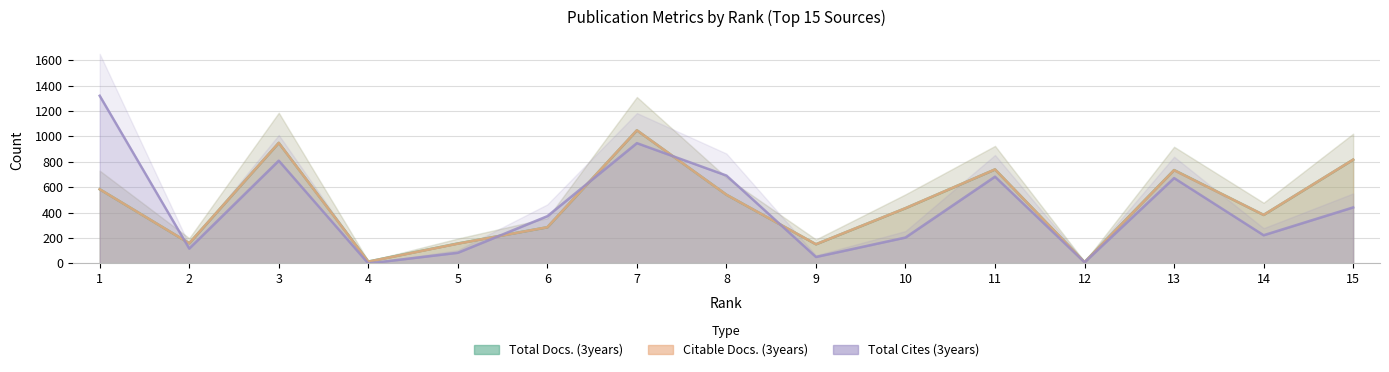

How many data points in Citable Docs. (3years) are less than 435?

7